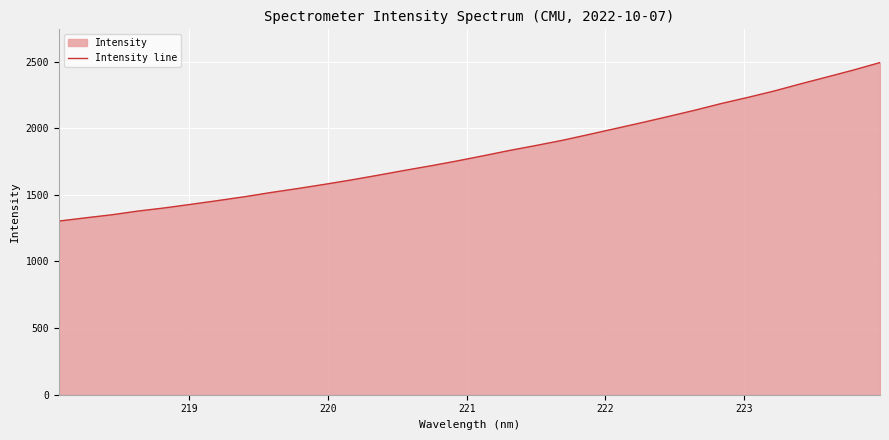

What is the greatest value displayed?

2492.2